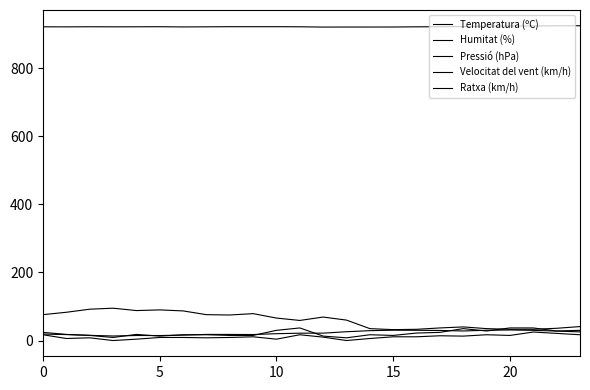

Does the chart have visible grid lines?

No